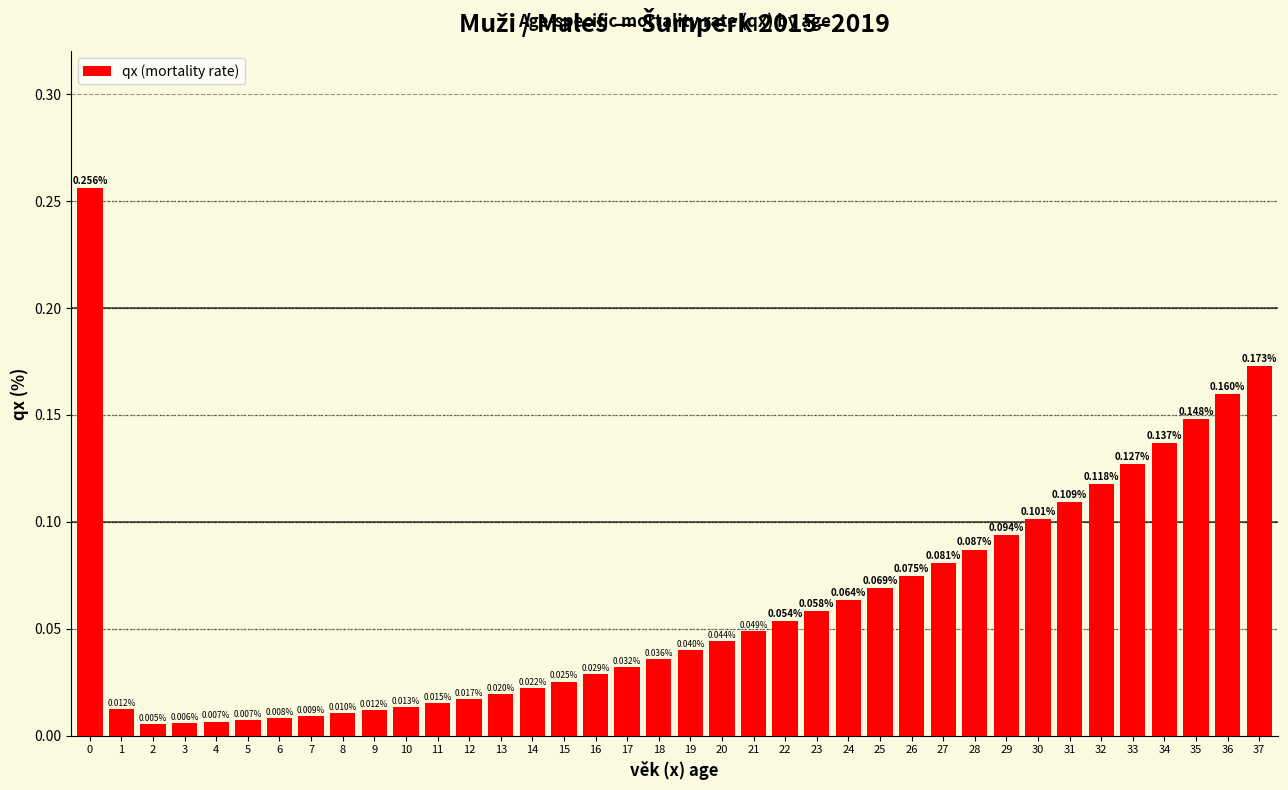

Between 3 and 13, which is larger?

13